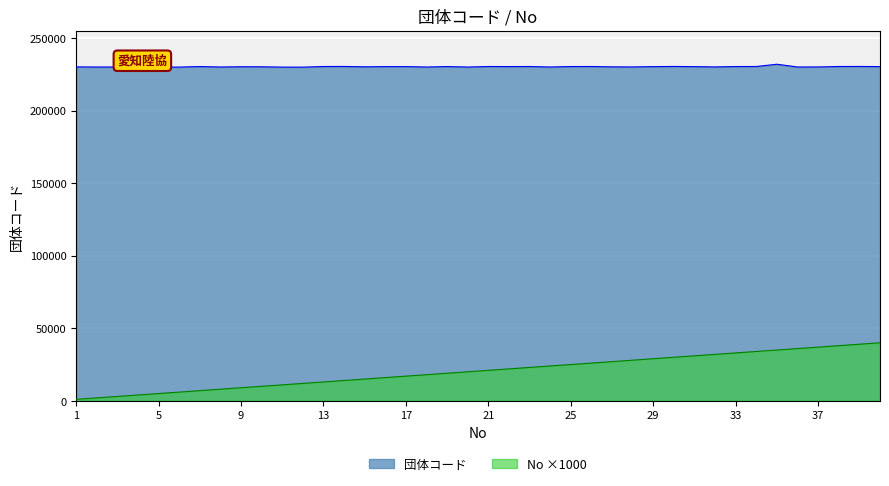

The value of 団体コード at 27 is 408726. True or false?

False